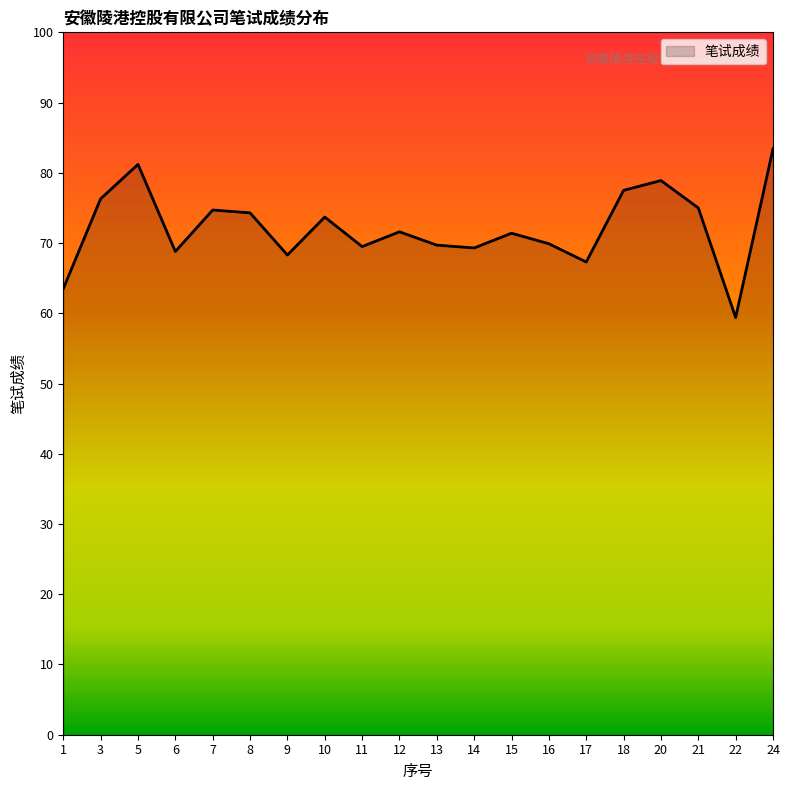

What is the average value?

72.2